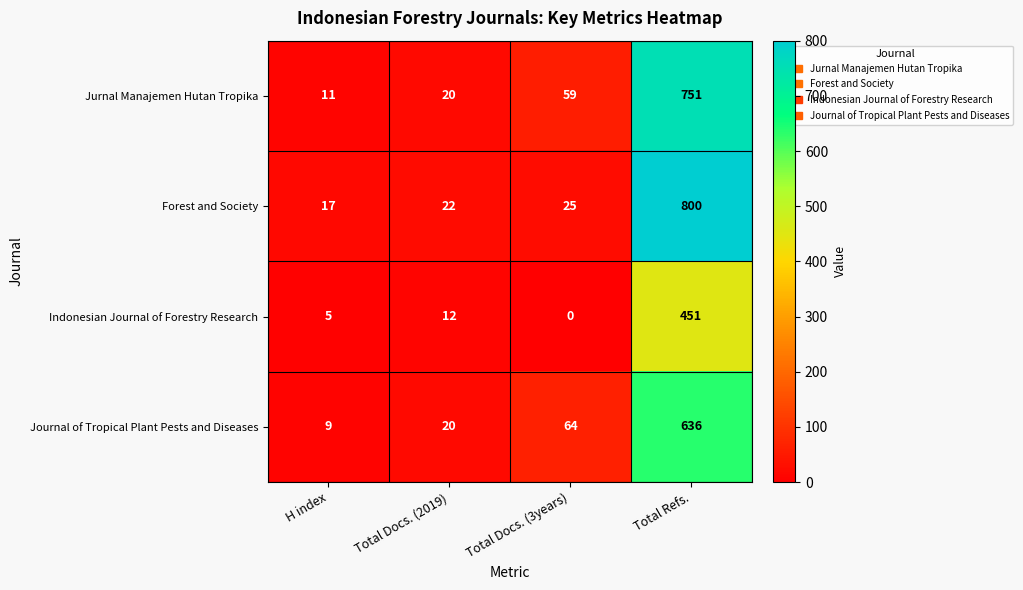

How many categories are shown in the chart?

4